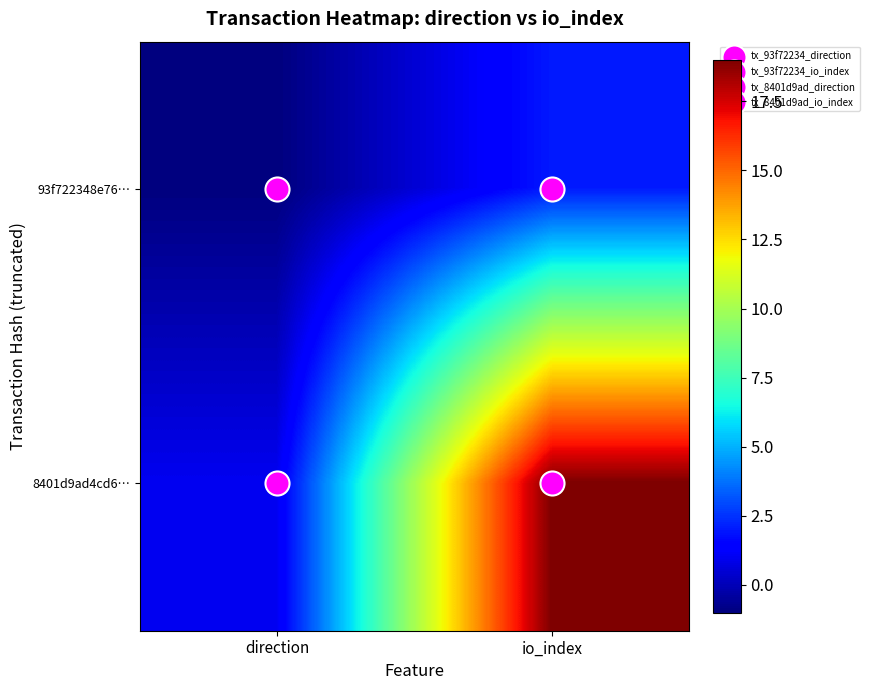

The value of 93f722348e76… at direction is -1. True or false?

True